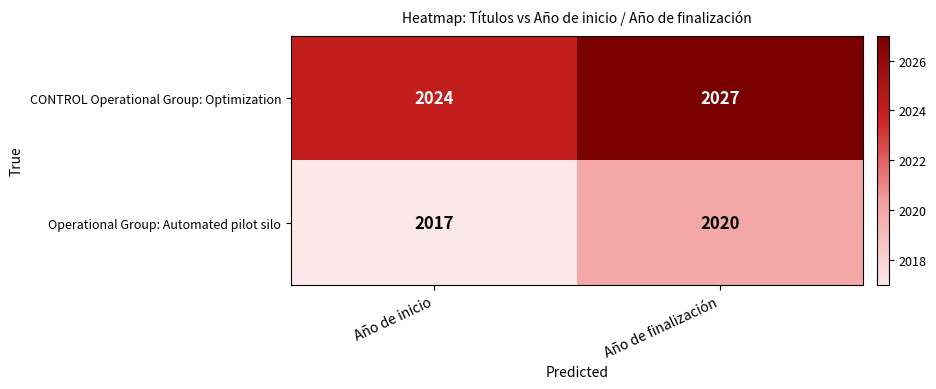

List the series in order of their overall mean, highest first.

CONTROL Operational Group: Optimization, Operational Group: Automated pilot silo